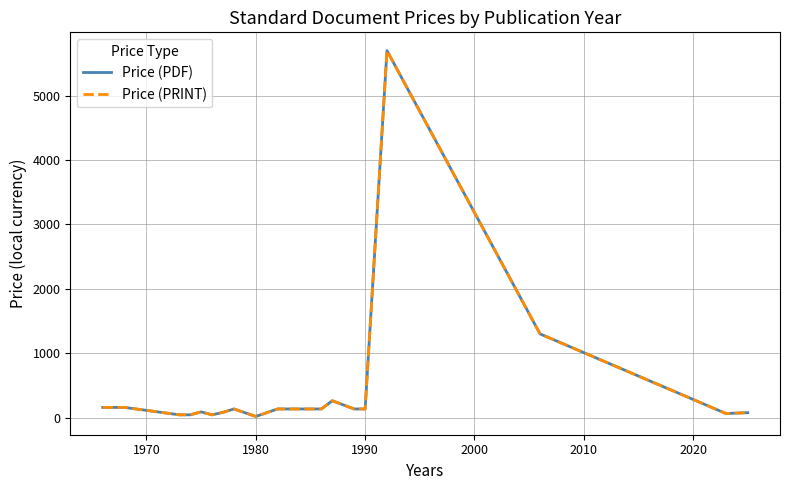

List the series in order of their peak value, lowest first.

Price (PDF), Price (PRINT)